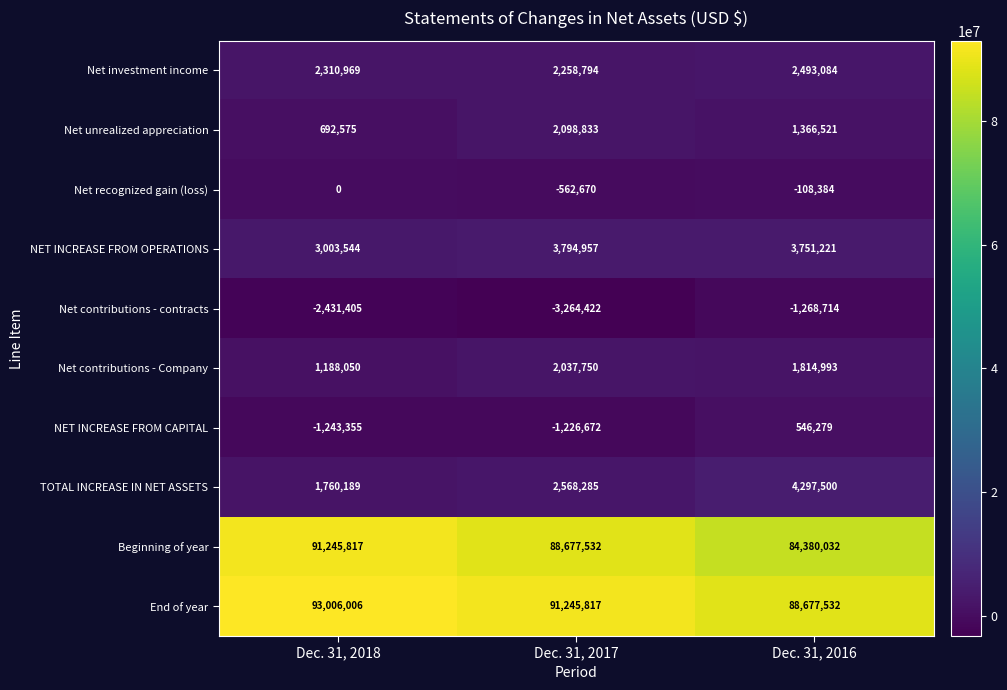

Is the value of NET INCREASE FROM OPERATIONS at Dec. 31, 2017 greater than the value of Net contributions - contracts at Dec. 31, 2017?

Yes